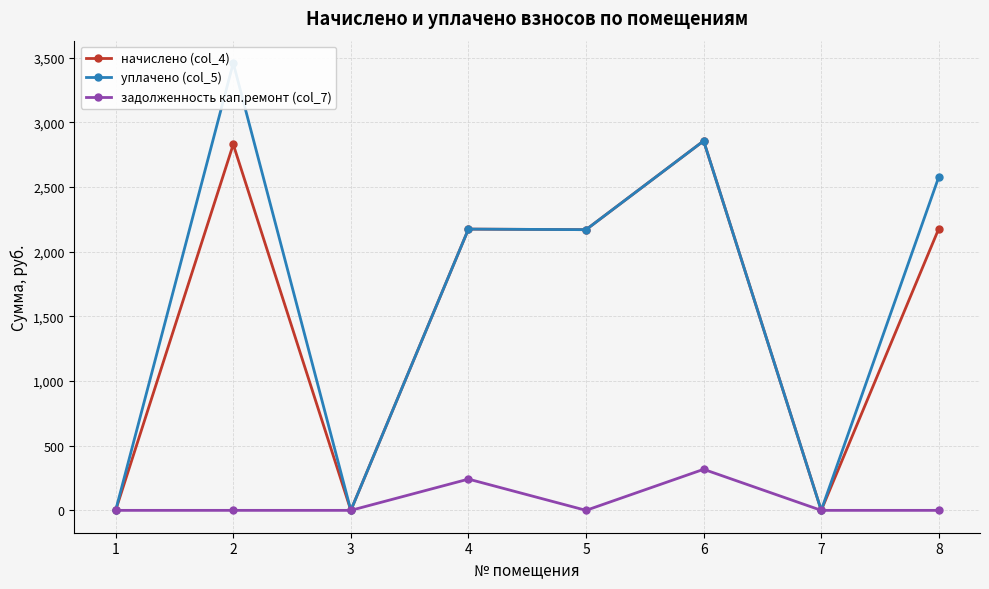

In задолженность кап.ремонт (col_7), how many points are lower than both neighbors (excluding endpoints)?

1